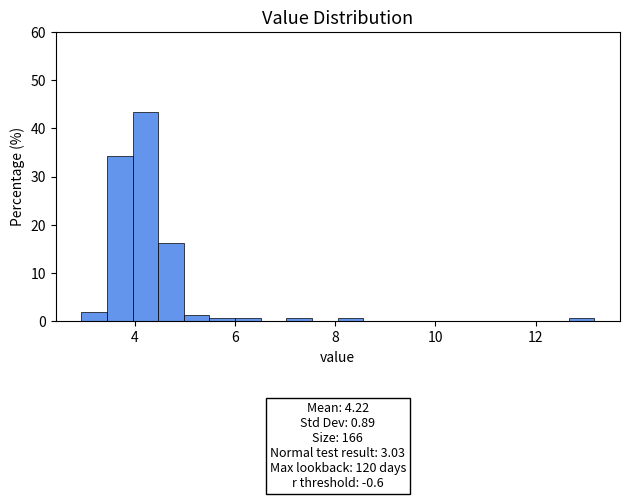

Around what value on the x-axis is the tallest bar? Give the approximate position of its centre, as read against the axis.

4.2